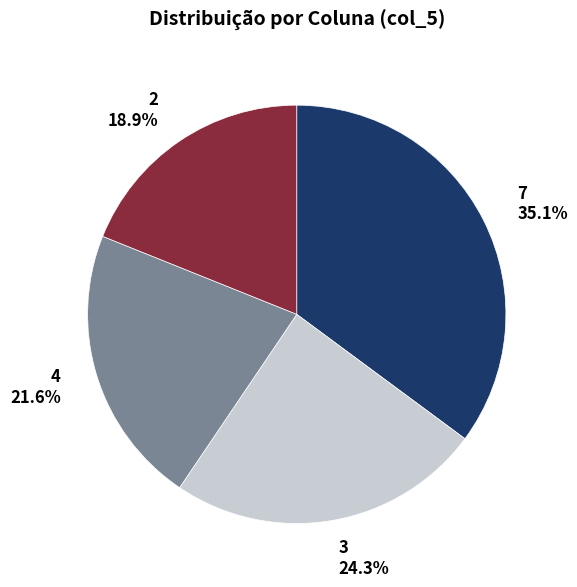

Count the number of slices in the pie.

4